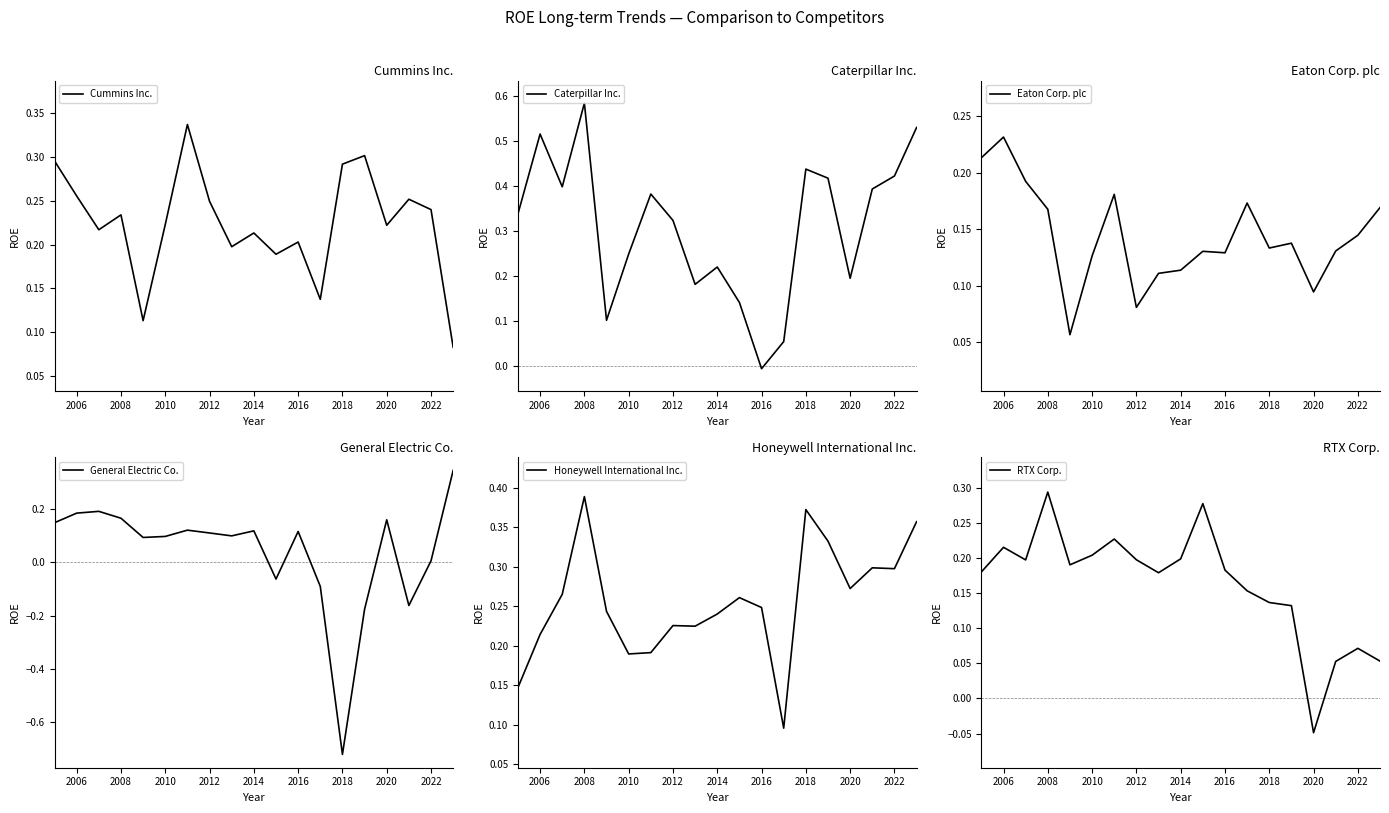

At which label does Caterpillar Inc. reach its minimum?

2016